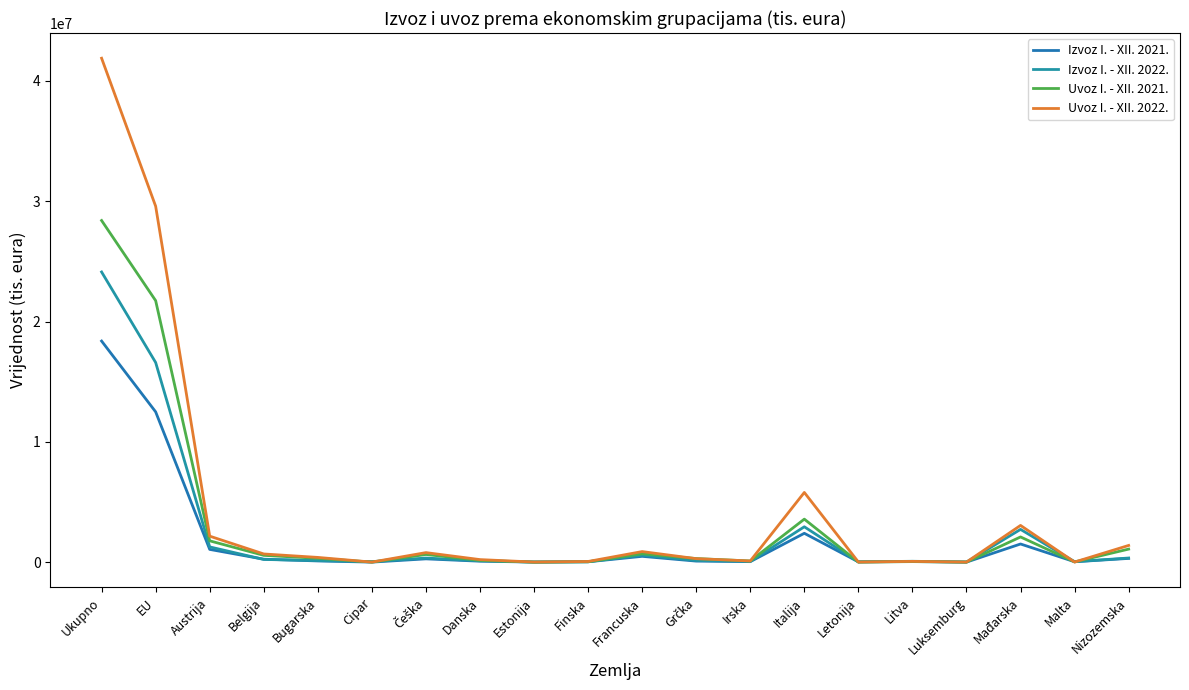

Reading left to right, what are all the values shown in this chart?

Izvoz I. - XII. 2021.: 18379307	12495591	1067868	254298	108539	10945	281356	87367	13827	38303	491224	95888	50095	2405723	34317	57883	12078	1517349	42363	319109
Izvoz I. - XII. 2022.: 24119858	16597005	1275378	232621	137531	52356	347249	123036	19882	43879	584102	147425	66717	2946968	27187	80965	17386	2730449	46678	351741
Uvoz I. - XII. 2021.: 28395776	21735637	1780197	573511	327979	10896	646311	156185	7855	40470	702539	306361	104064	3582250	15148	53566	13341	2103050	28720	1093051
Uvoz I. - XII. 2022.: 41880412	29582018	2169033	688403	401561	12989	800759	220254	16325	64330	886702	298420	107078	5799360	18010	72451	14291	3059988	16995	1396896